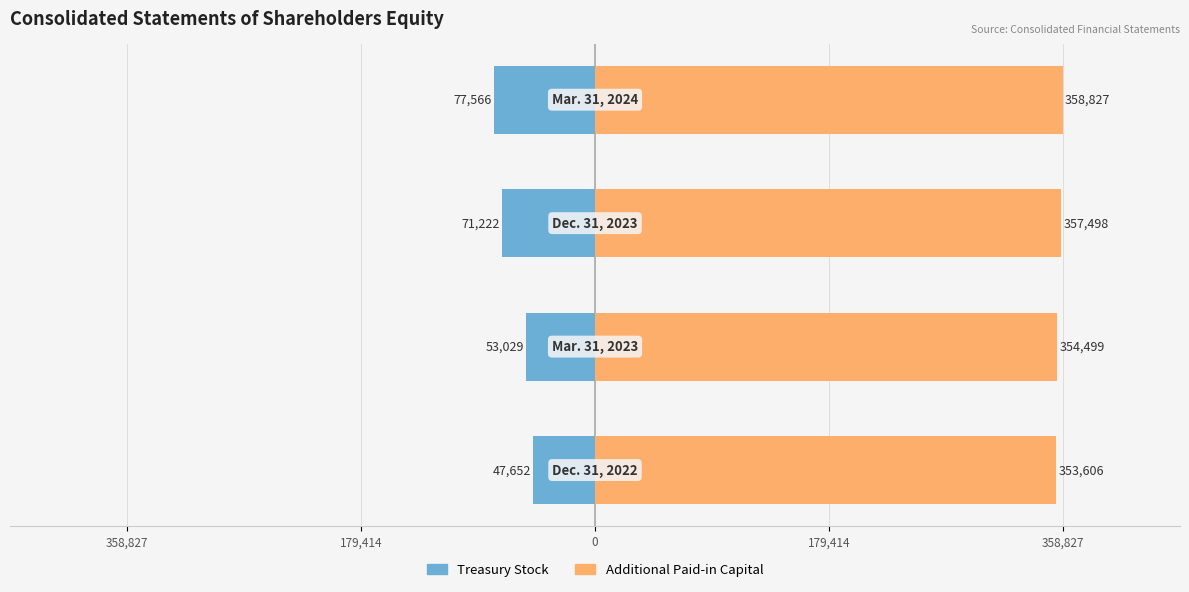

How many distinct data groups are displayed?

2